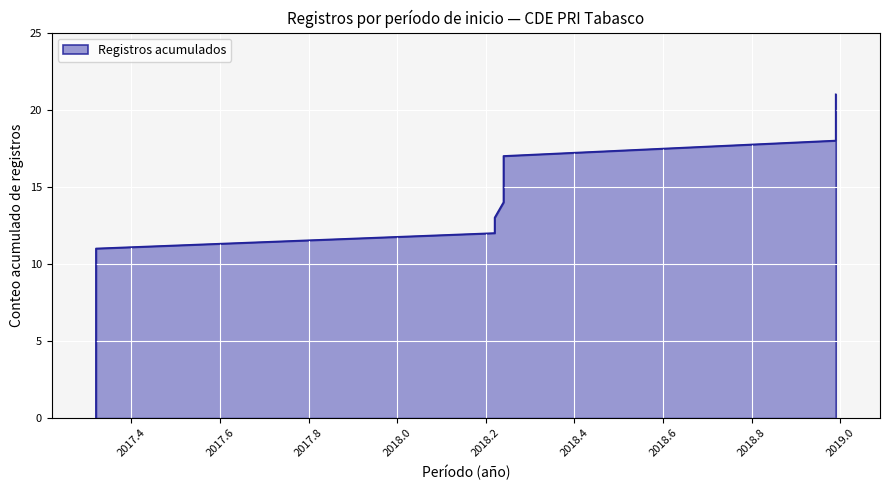

Rank the categories by value from highest to lowest.

2018-12-31, 2018-12-31, 2018-12-31, 2018-12-31, 2018-03-28, 2018-03-28, 2018-03-28, 2018-03-27, 2018-03-22, 2018-03-22, 2017-04-24, 2017-04-24, 2017-04-24, 2017-04-24, 2017-04-24, 2017-04-24, 2017-04-24, 2017-04-24, 2017-04-24, 2017-04-24, 2017-04-24, 2017-04-24